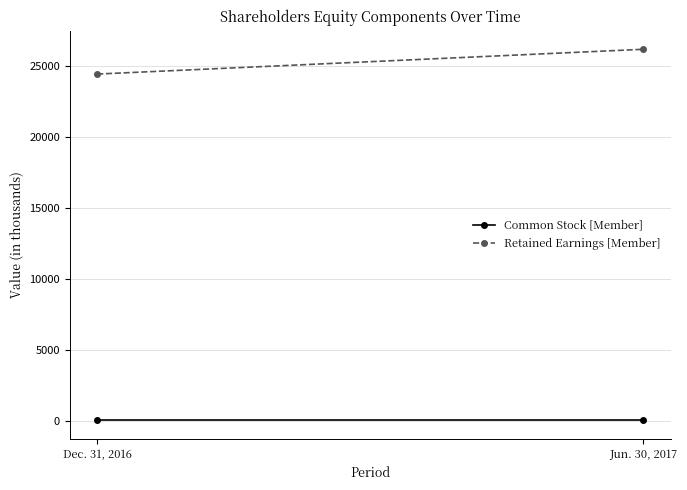

List the series in order of their overall mean, highest first.

Retained Earnings [Member], Common Stock [Member]